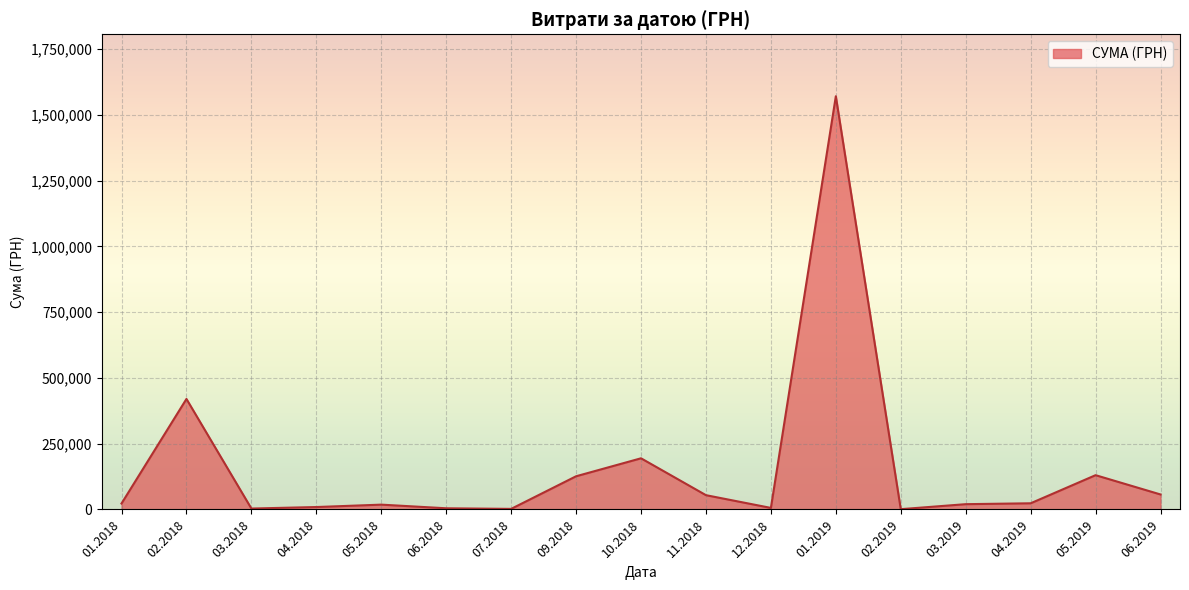

What is the minimum value shown in the chart?

1051.9